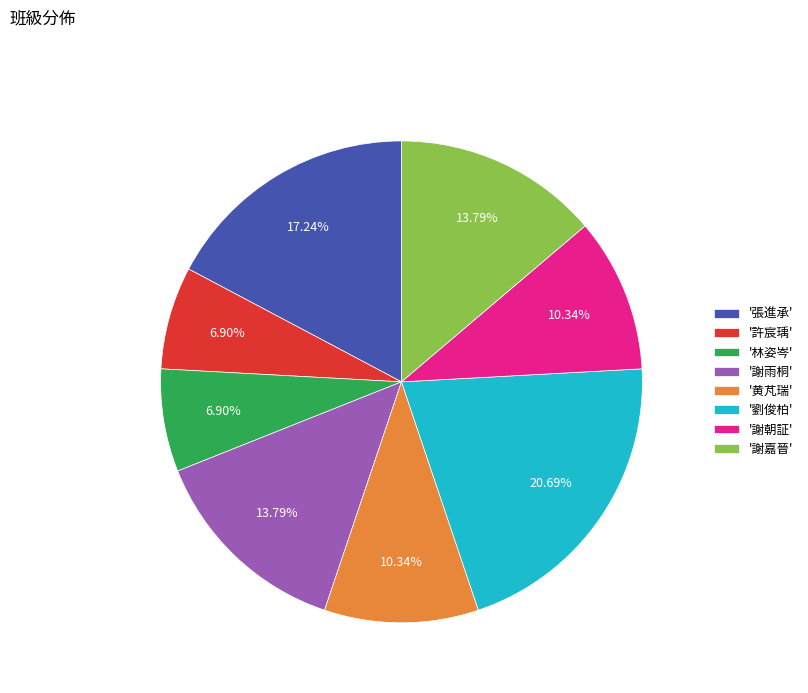

Does any single category account for the majority?

No